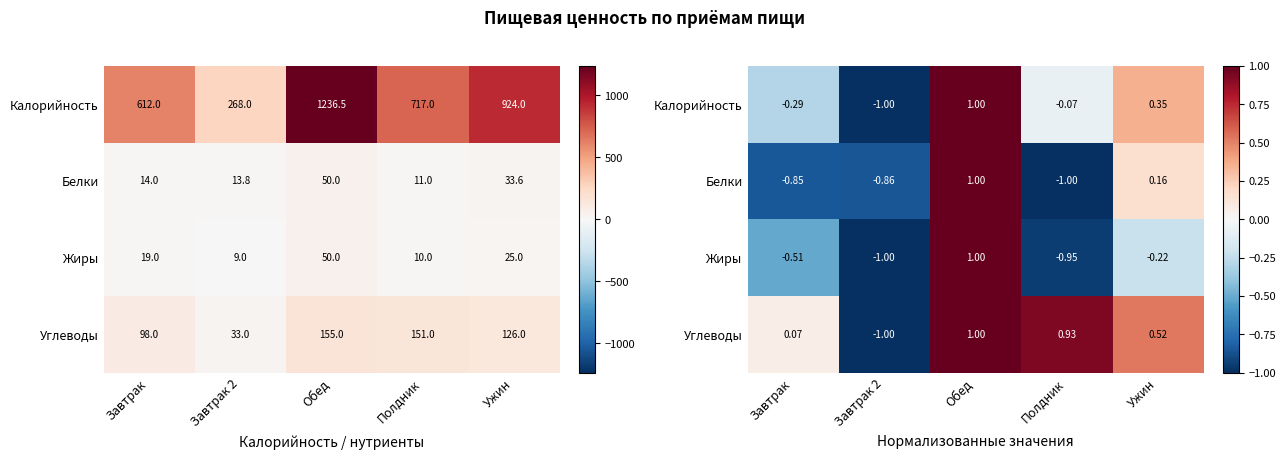

What is the difference between the maximum and second lowest values in the Жиры series?

2.0